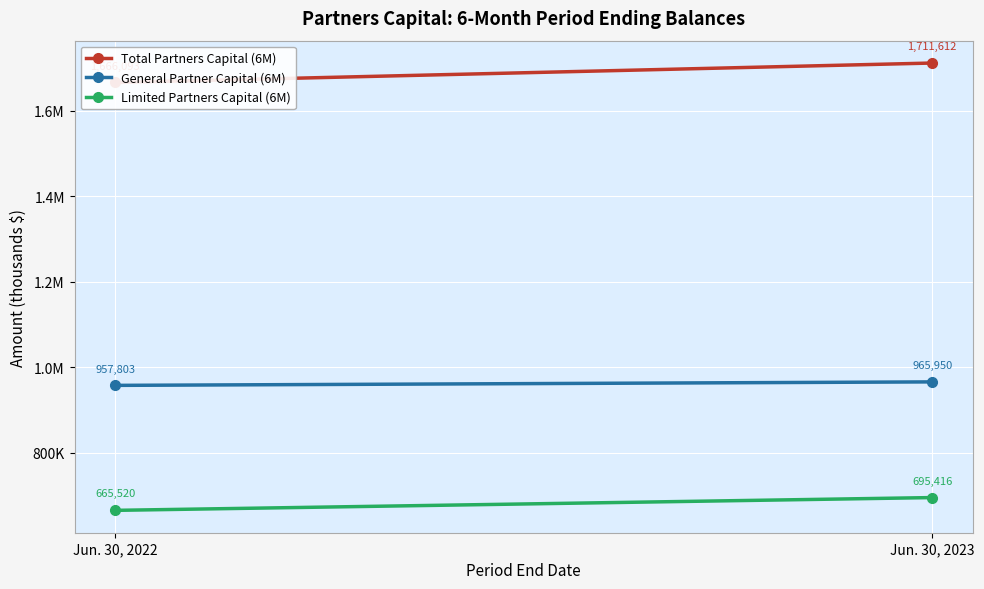

Reading left to right, list all the values displayed in this chart.

Total Partners Capital (6M): Jun. 30, 2022=1666093	Jun. 30, 2023=1711612
General Partner Capital (6M): Jun. 30, 2022=957803	Jun. 30, 2023=965950
Limited Partners Capital (6M): Jun. 30, 2022=665520	Jun. 30, 2023=695416